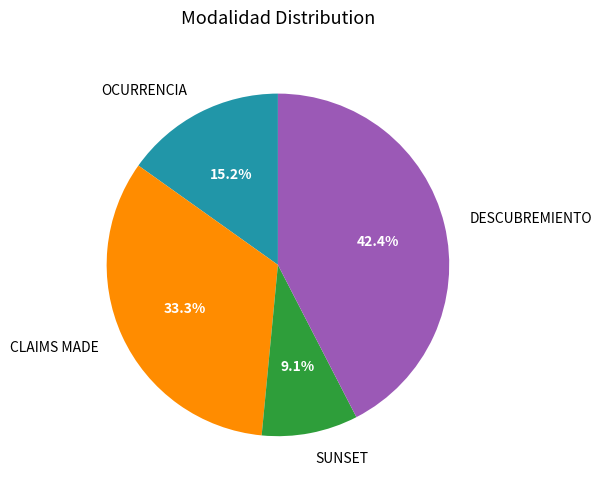

To the nearest percent, what is the difference between the SUNSET and CLAIMS MADE slice percentages?

24%